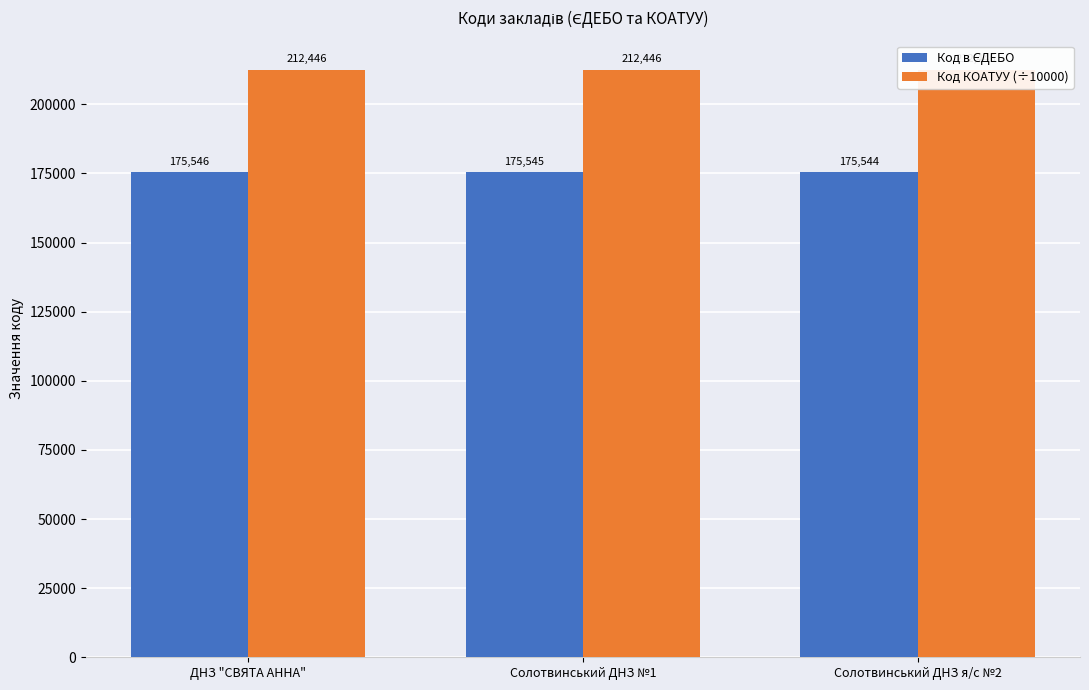

What is the average value of the Код в ЄДЕБО series?

175545.0